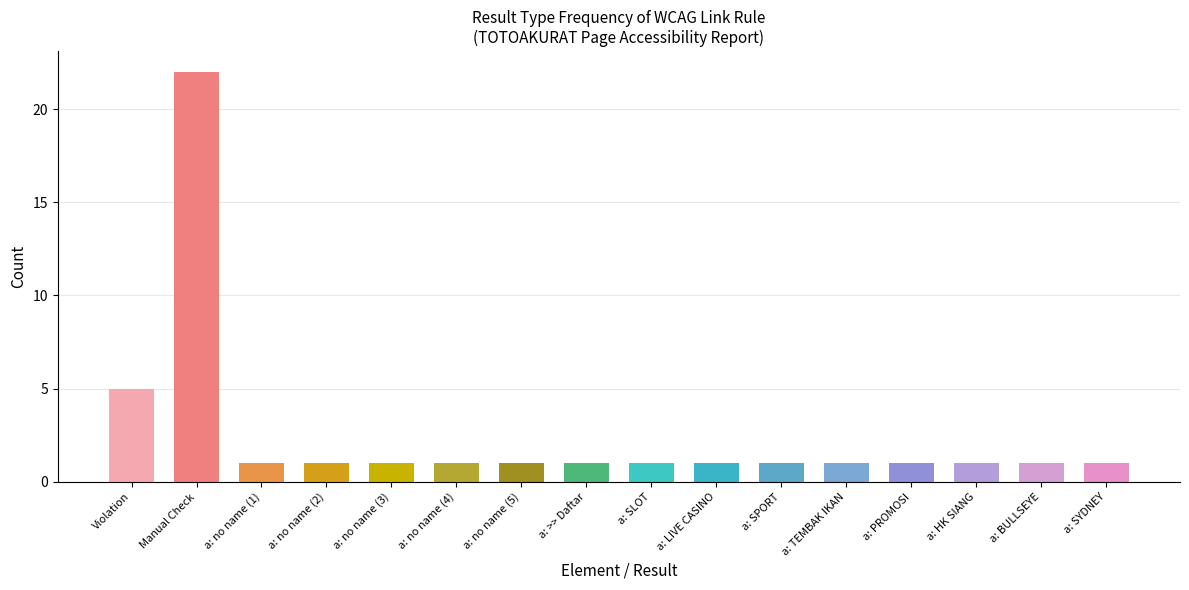

What is the ratio of the value at a: no name (1) to the value at a: BULLSEYE?

1.0